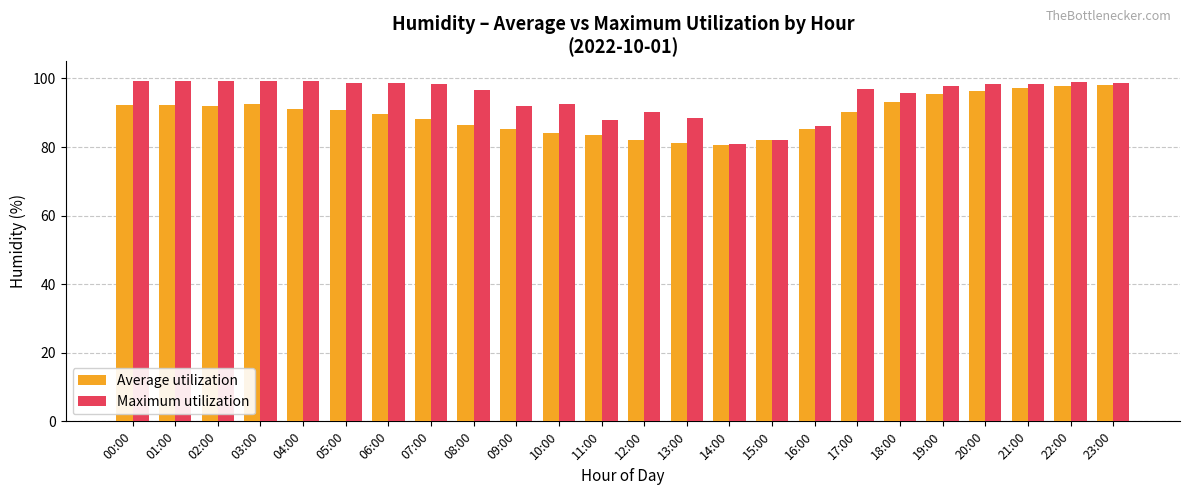

What is the spread (max minus min) of values at 01:00?

7.3